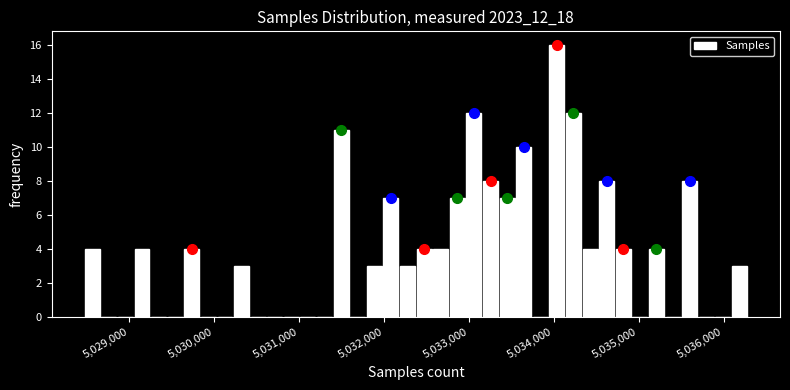

Around what value on the x-axis is the tallest bar? Give the approximate position of its centre, as read against the axis.

5034000